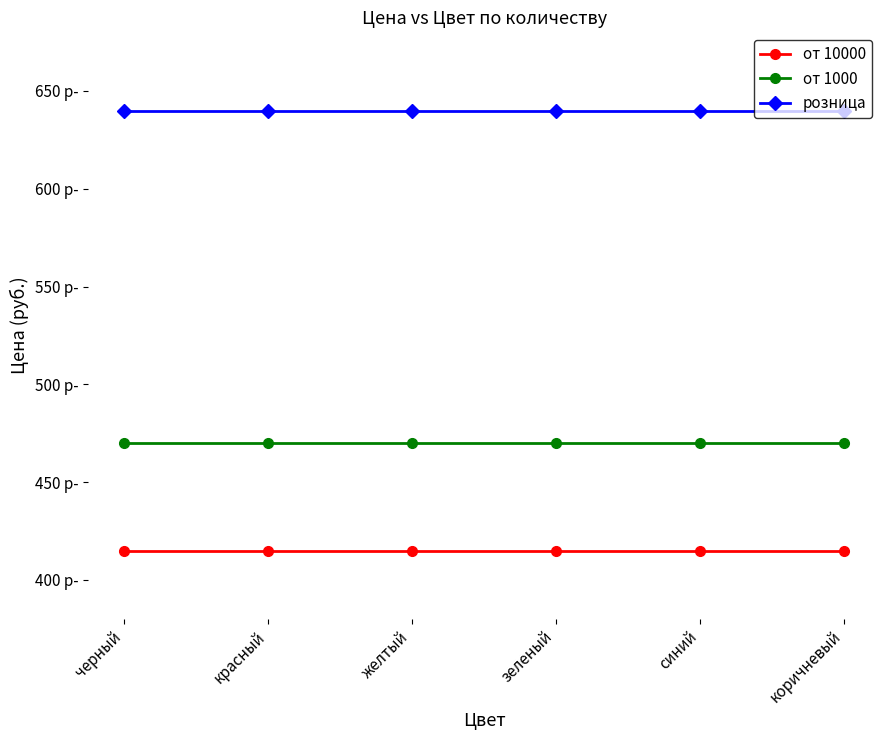

What is the sum of the розница values at черный and желтый?

1280